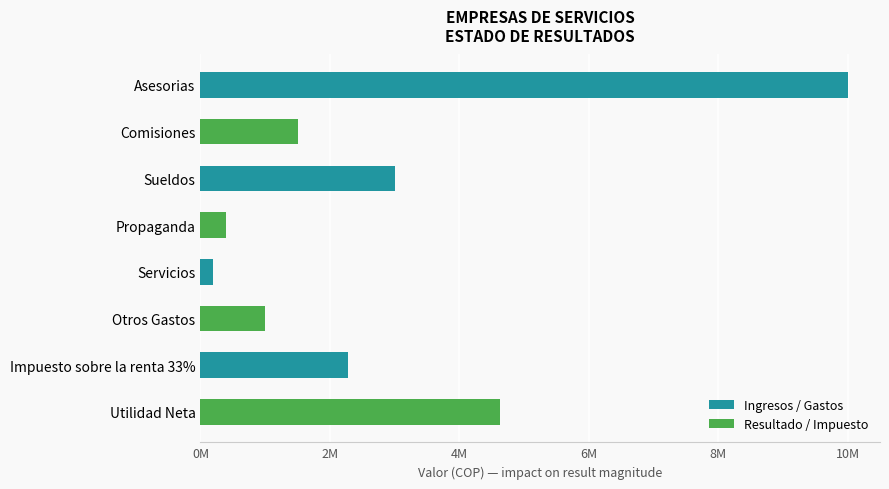

Are the bars horizontal?

Yes